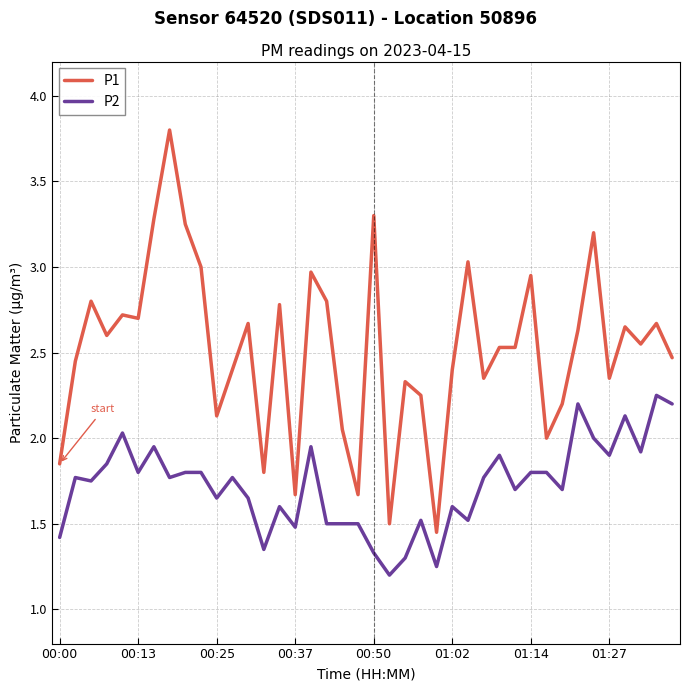

Rank the series by their average value, from highest to lowest.

P1, P2